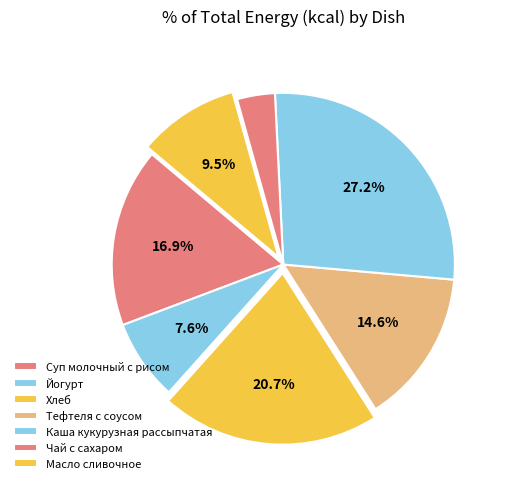

Is Чай с сахаром the majority of the pie?

No